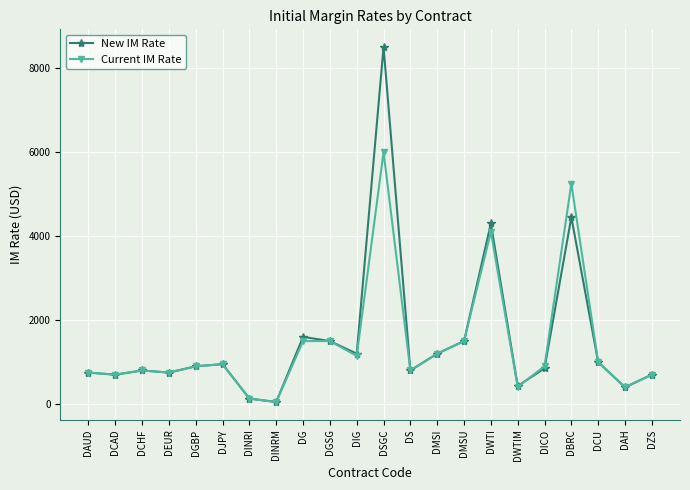

What is the difference between the New IM Rate values at DSGC and DAH?

8100